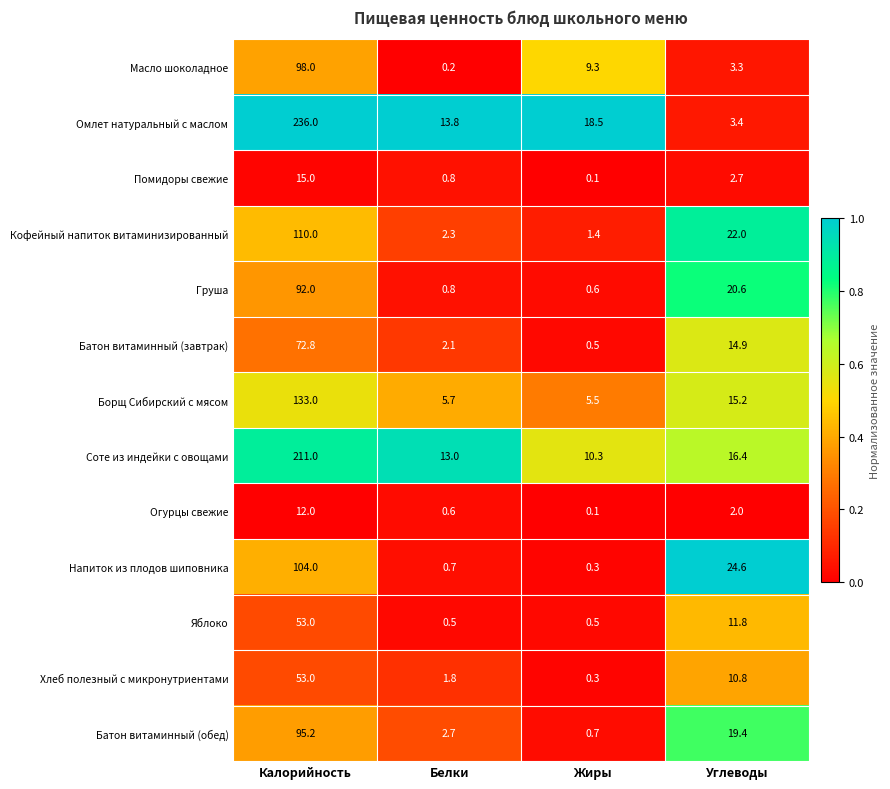

The value of Соте из индейки с овощами at Жиры is 10.3. True or false?

True